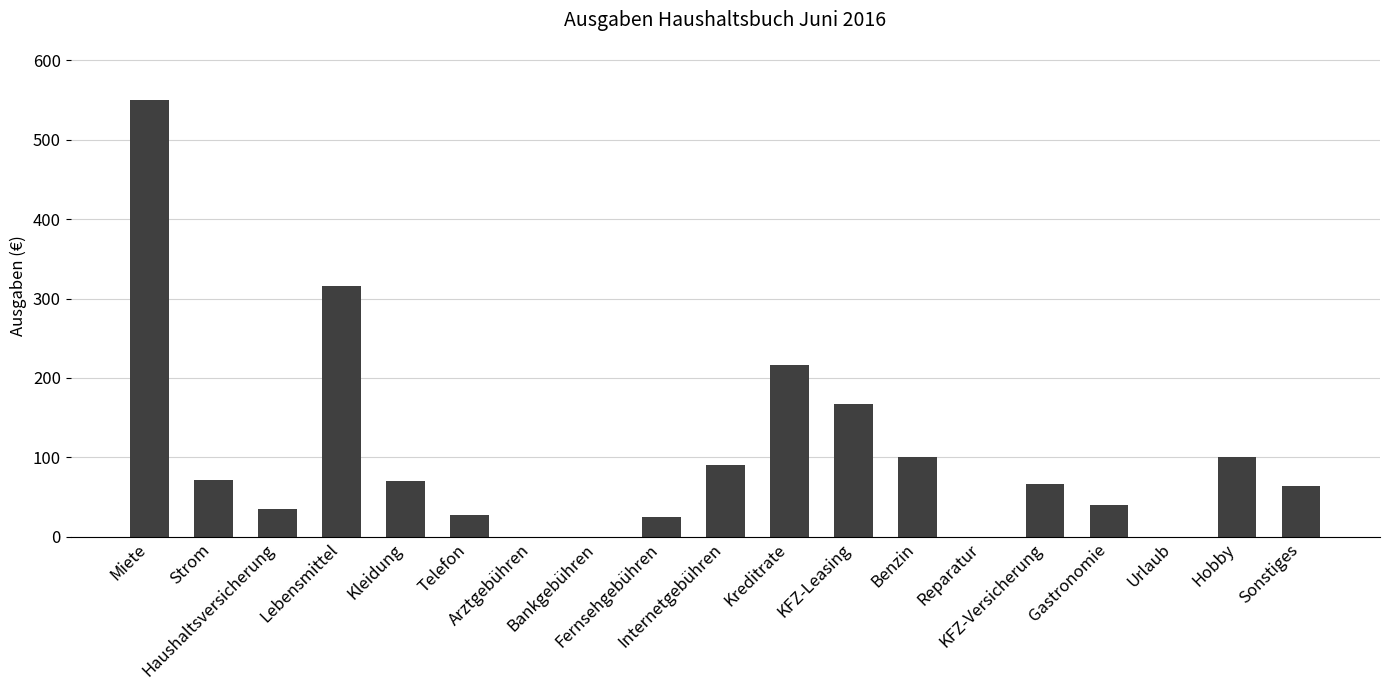

Between Reparatur and Sonstiges, which is larger?

Sonstiges